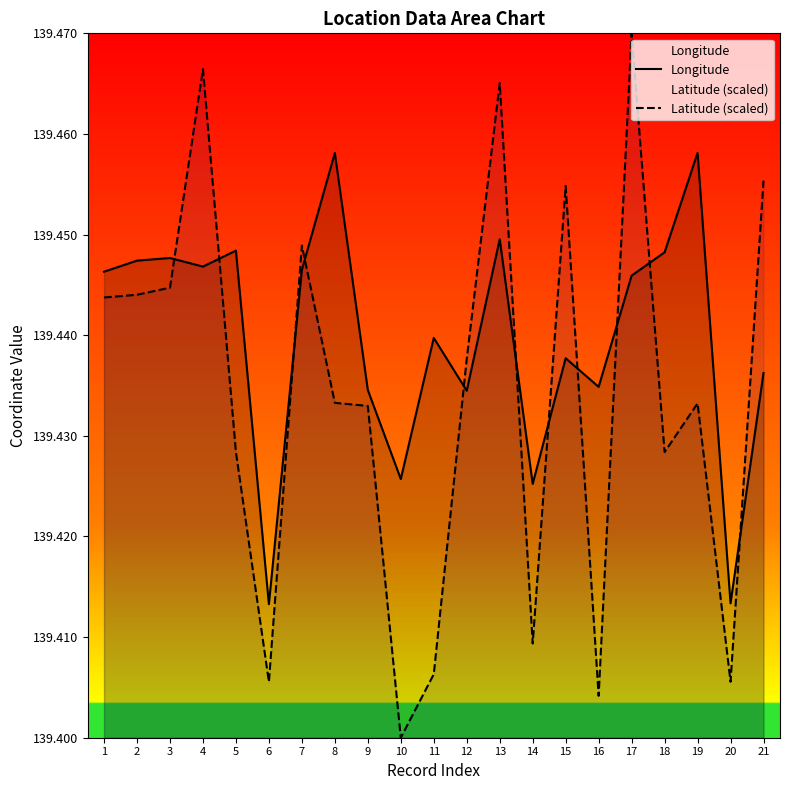

List the series in order of their overall mean, lowest first.

Latitude (scaled), Longitude